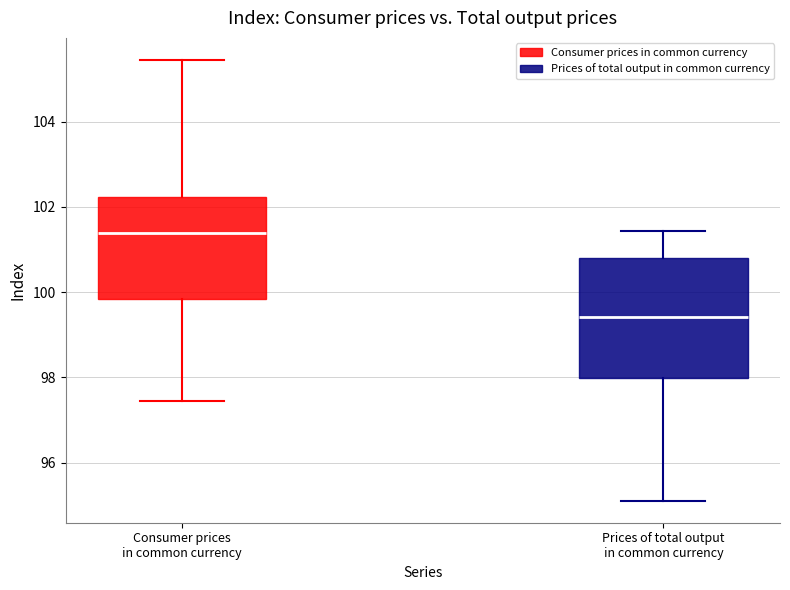

Comparing the boxes themselves (not the whiskers), which one is the tallest?

Prices of total output in common currency